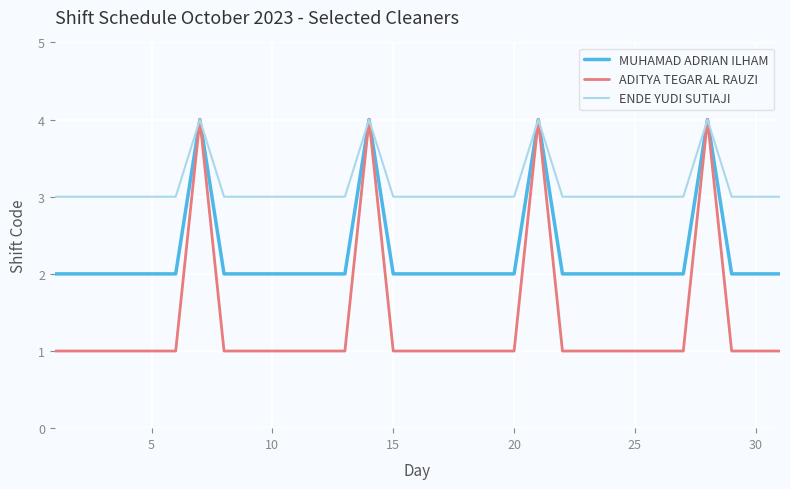

What are all the series names shown in the legend?

MUHAMAD ADRIAN ILHAM, ADITYA TEGAR AL RAUZI, ENDE YUDI SUTIAJI